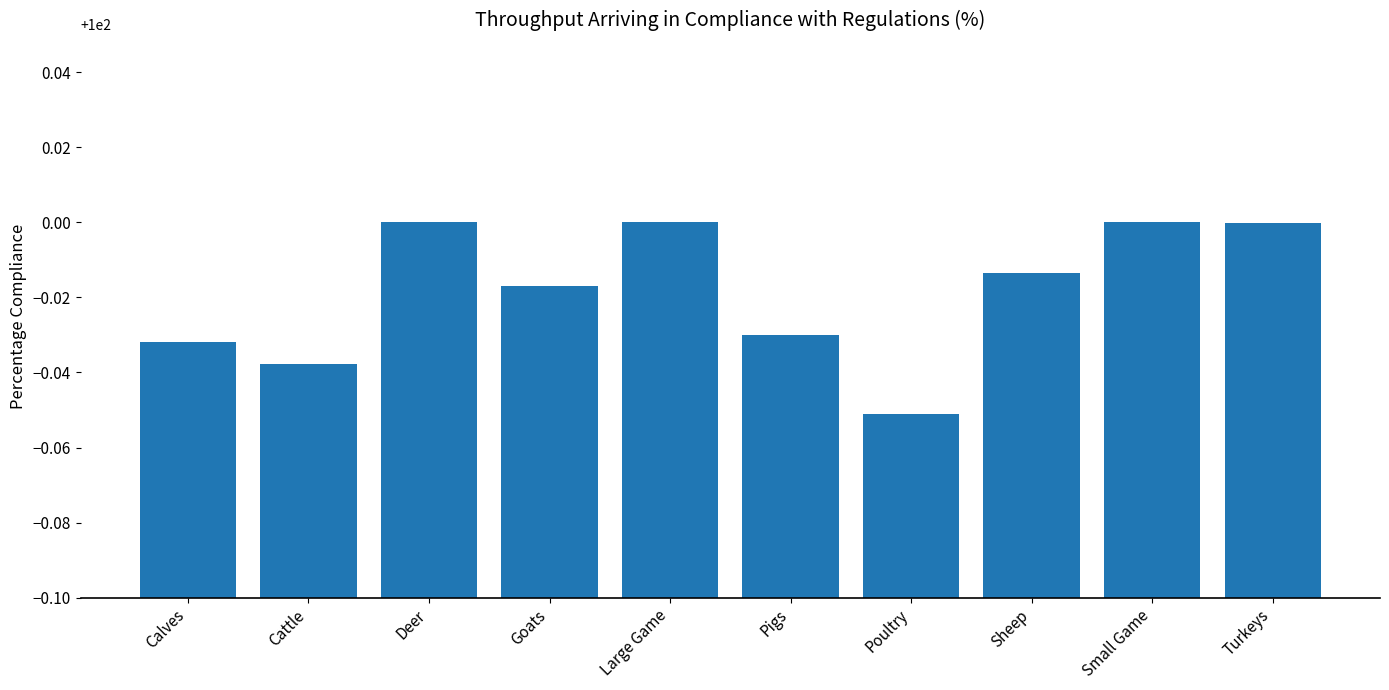

What position from the right is Calves?

10